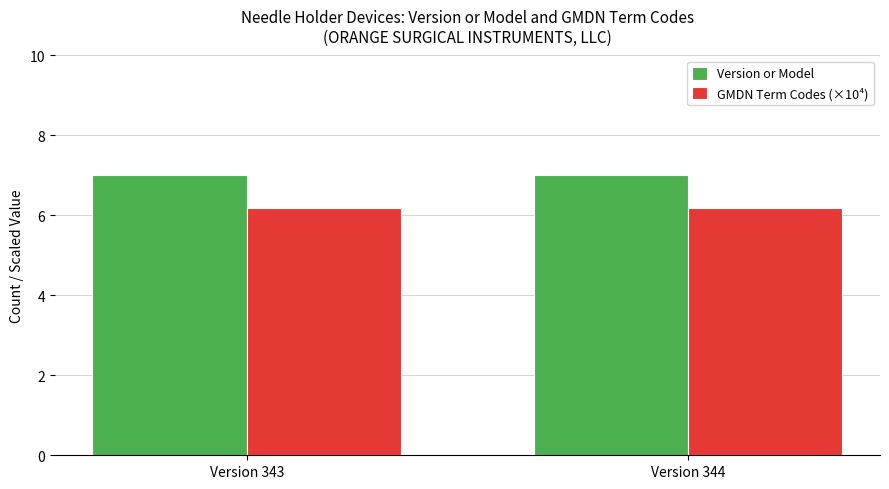

How many data points does each series have?

2